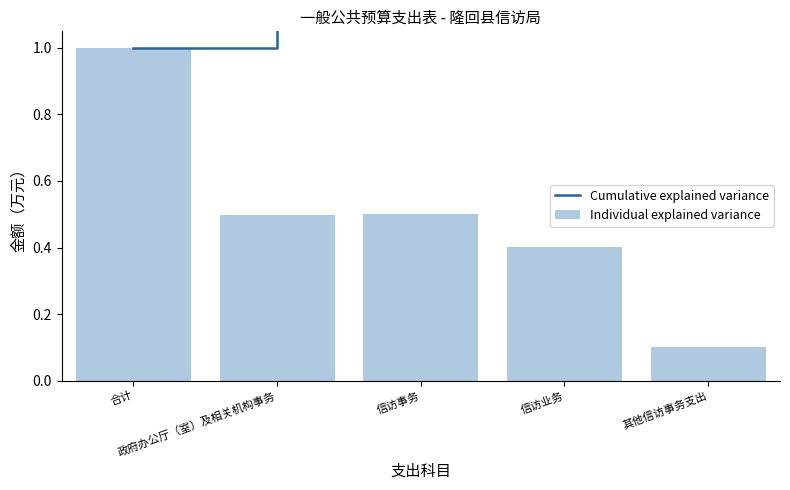

What is the maximum value shown in the chart?

2.5